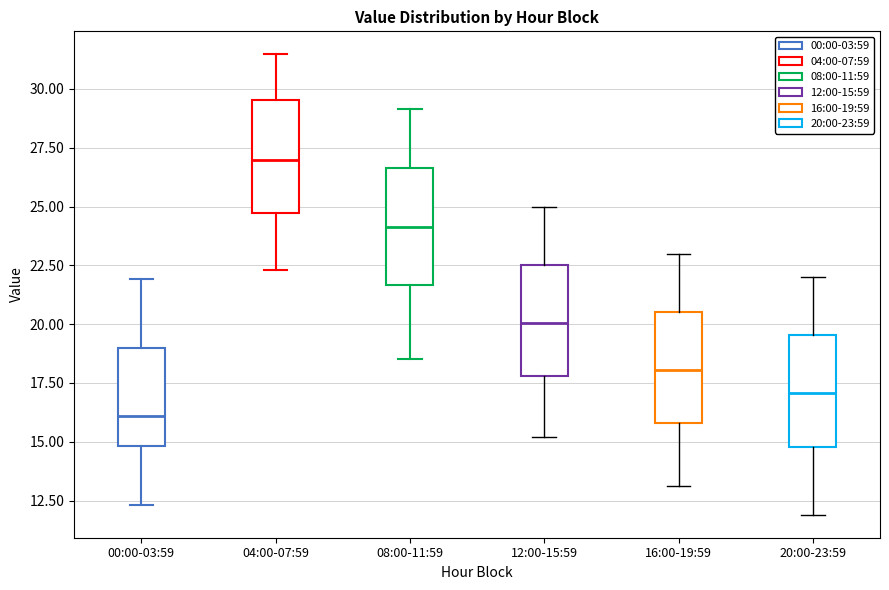

Reading left to right, read every box against the y-axis: the position of its median line, the range the box covers, and the ends of its whiskers. The values are not printed on the chart, so give them approximately, as read against the axis.

00:00-03:59: median 16.0, box 15.0 to 19.0, whiskers 12.5 to 22.0
04:00-07:59: median 27.0, box 24.5 to 29.5, whiskers 22.5 to 31.5
08:00-11:59: median 24.0, box 21.5 to 26.5, whiskers 18.5 to 29.0
12:00-15:59: median 20.0, box 18.0 to 22.5, whiskers 15.0 to 25.0
16:00-19:59: median 18.0, box 16.0 to 20.5, whiskers 13.0 to 23.0
20:00-23:59: median 17.0, box 15.0 to 19.5, whiskers 12.0 to 22.0